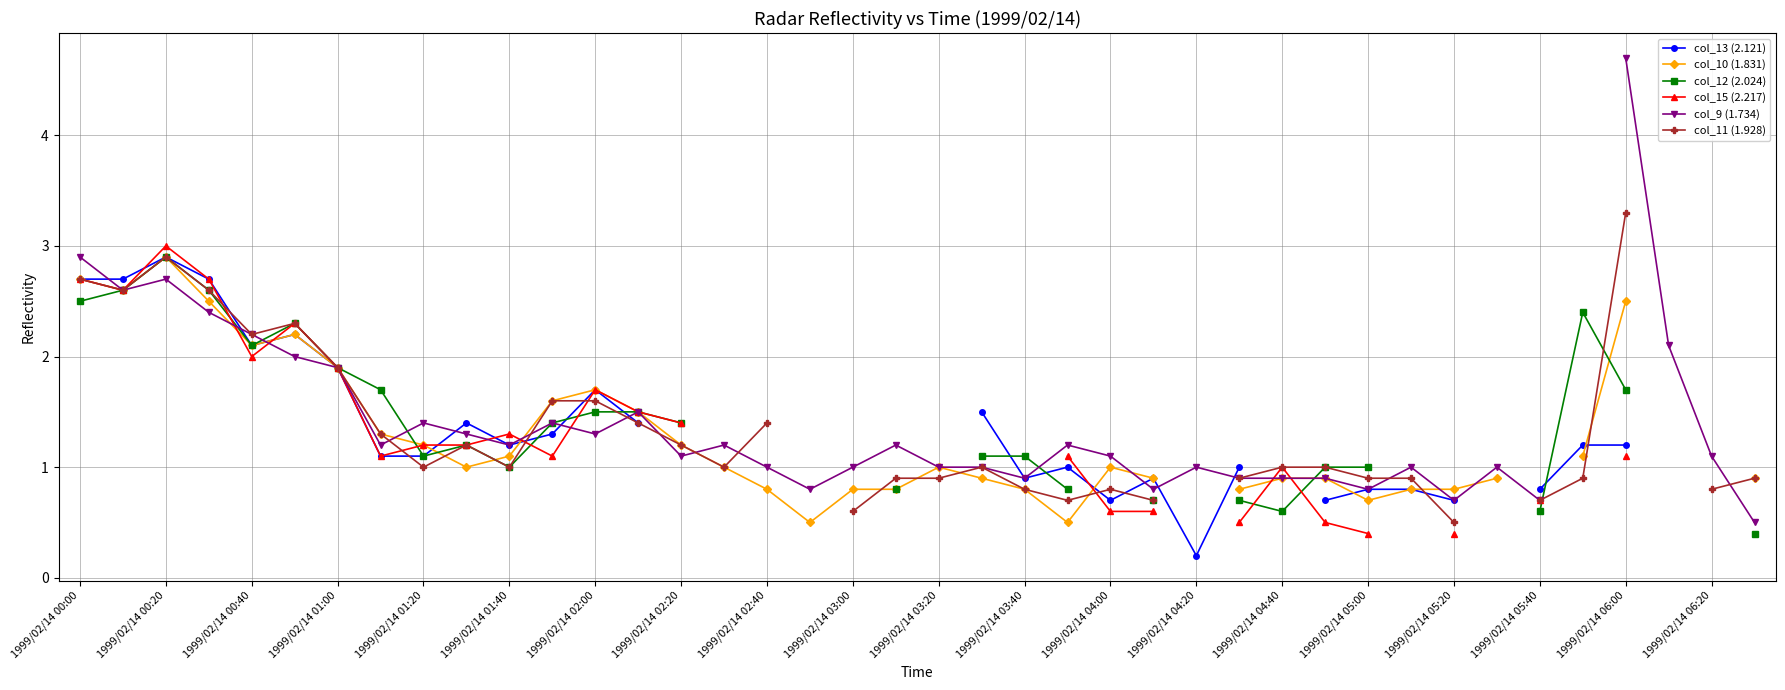

What are all the series names shown in the legend?

col_13 (2.121), col_10 (1.831), col_12 (2.024), col_15 (2.217), col_9 (1.734), col_11 (1.928)